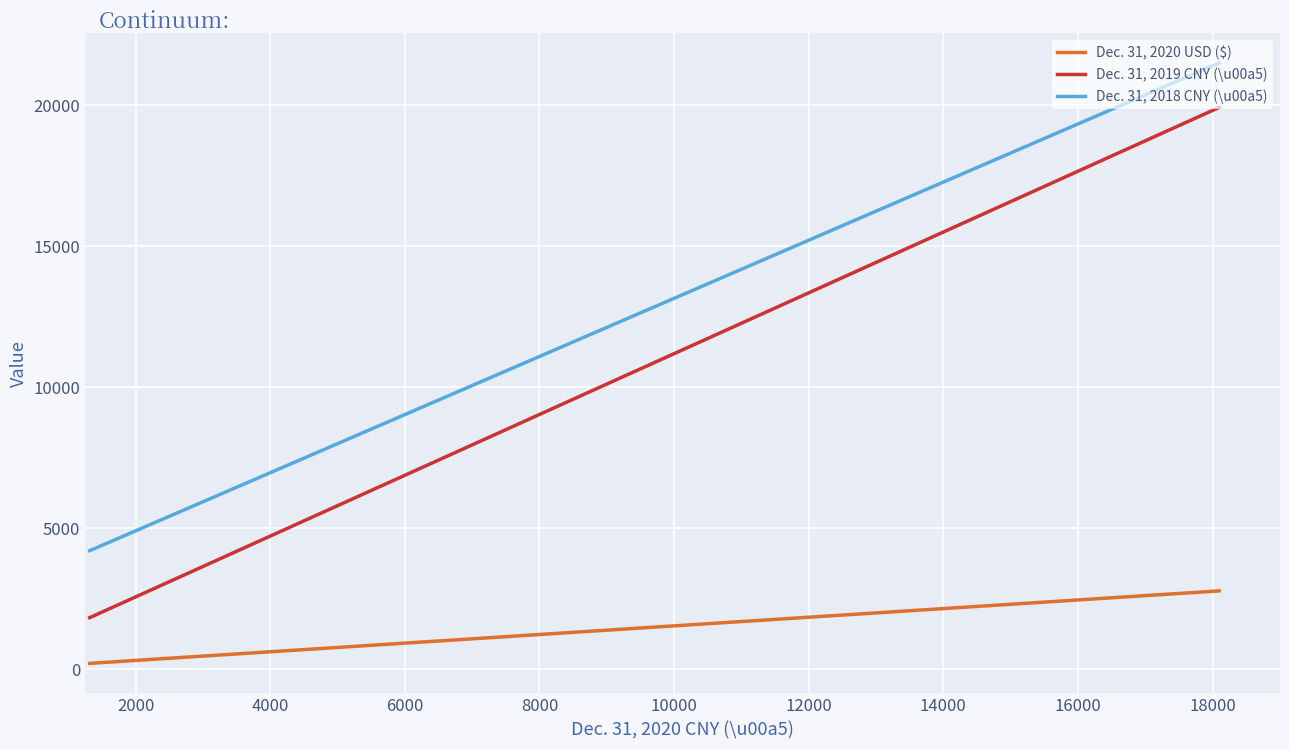

What is the difference between the maximum and minimum values in the Dec. 31, 2019 CNY (\u00a5) series?

18099.0